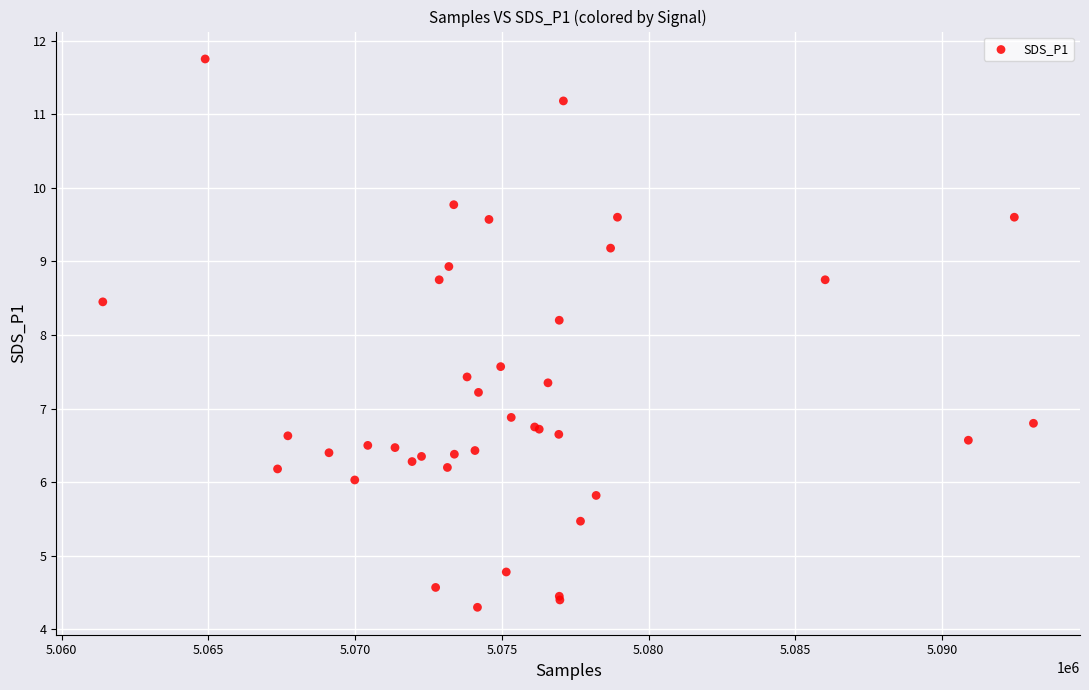

What Y value in the scatter plot is closest to 8?

8.2